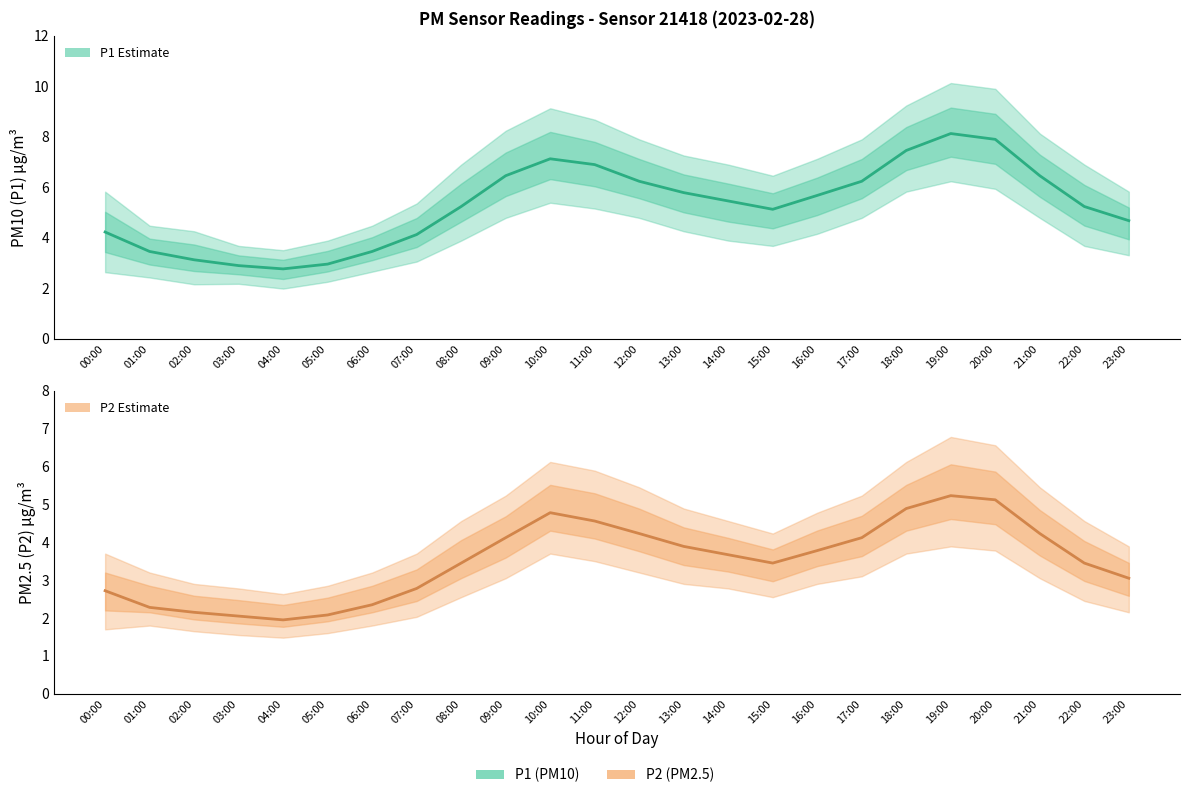

Reading right to left, what are all the values shown in this chart?

P1 Estimate: 23:00=4.7	22:00=5.2	21:00=6.5	20:00=7.9	19:00=8.1	18:00=7.5	17:00=6.2	16:00=5.7	15:00=5.1	14:00=5.5	13:00=5.8	12:00=6.2	11:00=6.9	10:00=7.1	09:00=6.5	08:00=5.2	07:00=4.1	06:00=3.5	05:00=3.0	04:00=2.8	03:00=2.9	02:00=3.1	01:00=3.5	00:00=4.2
P2 Estimate: 23:00=3.0	22:00=3.5	21:00=4.2	20:00=5.1	19:00=5.2	18:00=4.9	17:00=4.1	16:00=3.8	15:00=3.5	14:00=3.7	13:00=3.9	12:00=4.2	11:00=4.6	10:00=4.8	09:00=4.1	08:00=3.5	07:00=2.8	06:00=2.4	05:00=2.1	04:00=1.9	03:00=2.0	02:00=2.1	01:00=2.3	00:00=2.7